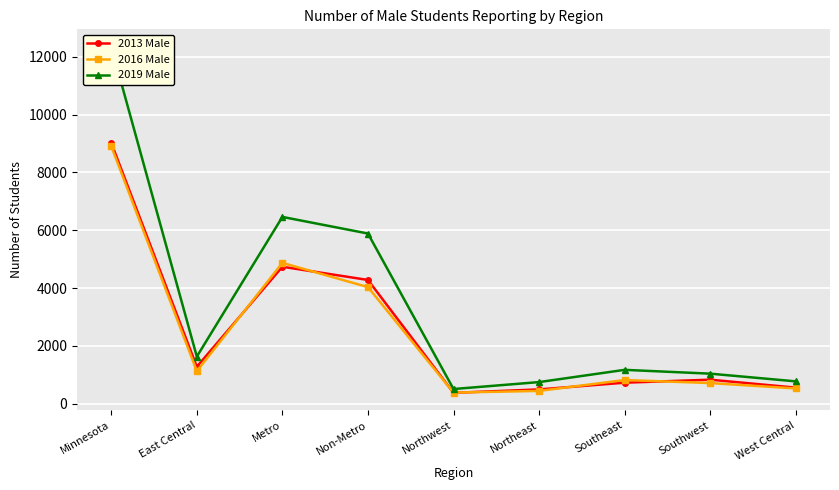

How many series are shown in this chart?

3